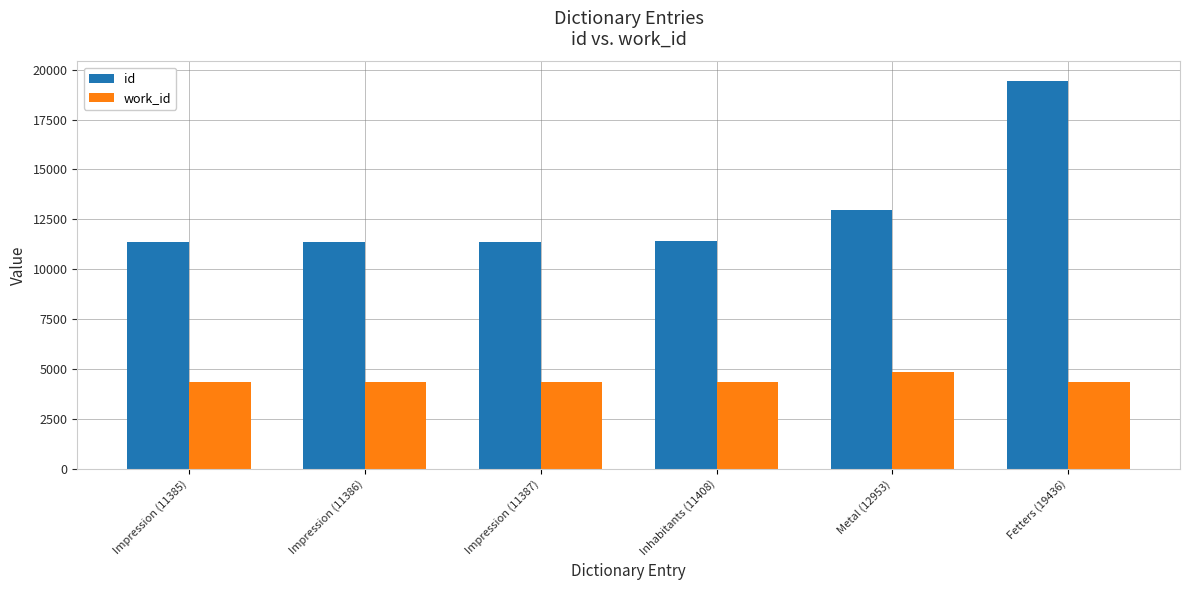

Is it true that id equals 12946 at Fetters (19436)?

False